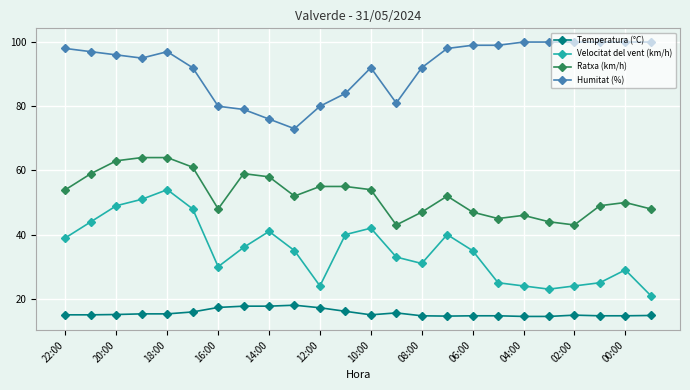

True or false: Humitat (%) and Temperatura (°C) cross at least once.

False